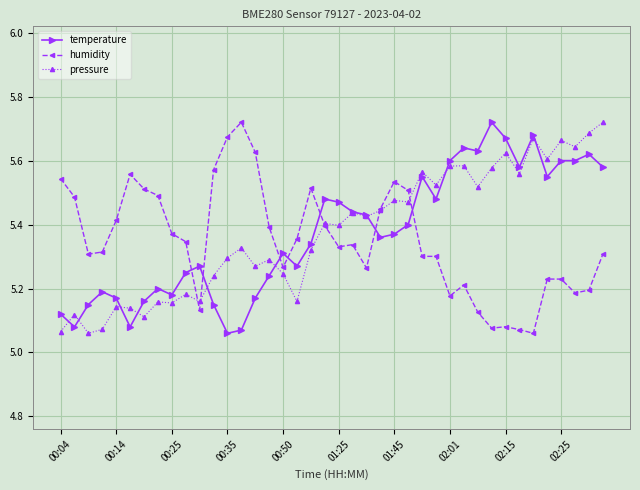

True or false: pressure has more than 0 interior local peaks.

True